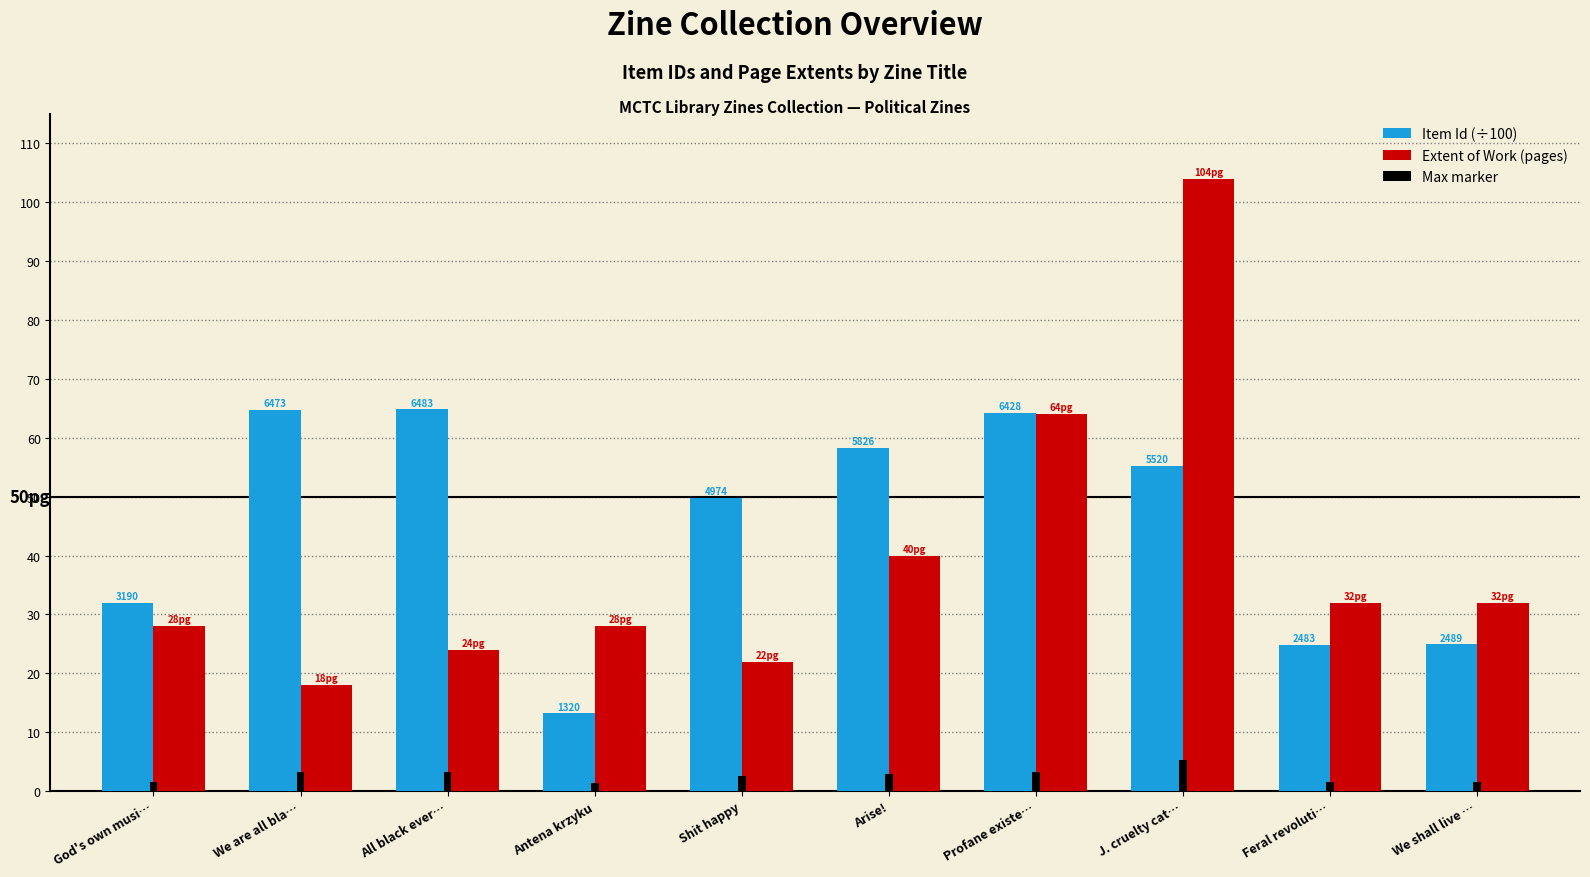

Is the value of Extent of Work (pages) at We are all bla… greater than the value of Max marker at We shall live …?

Yes